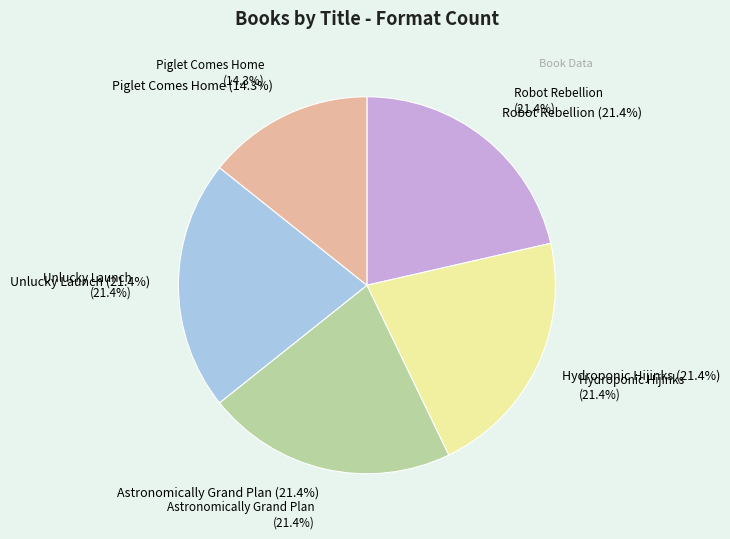

Which category has the biggest portion of the pie?

Robot Rebellion